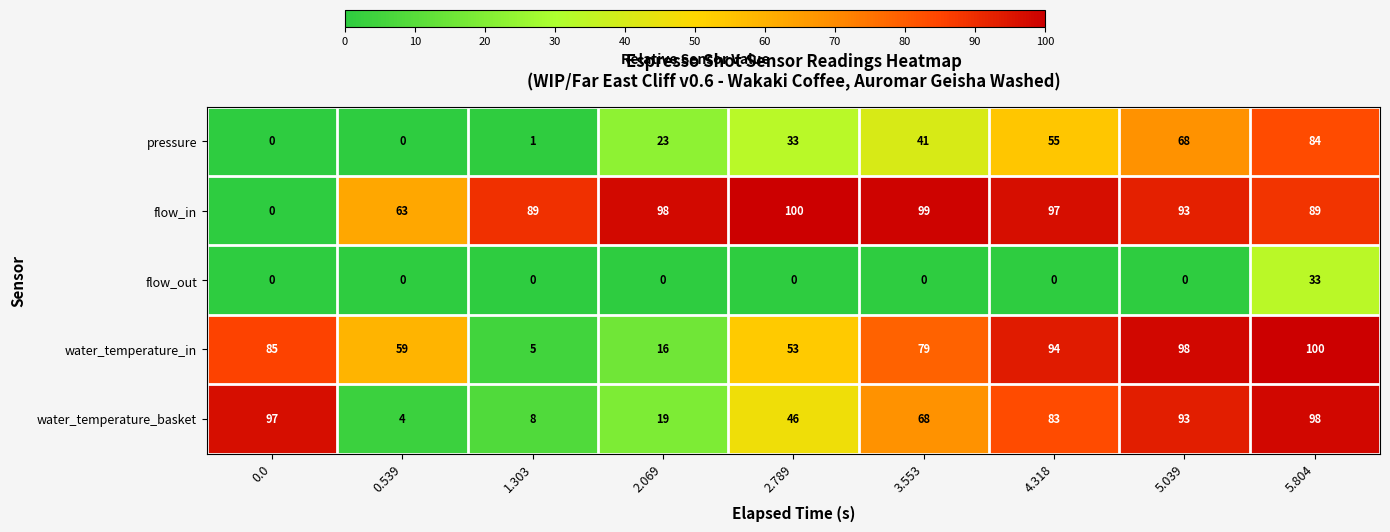

What is the greatest value displayed?

100